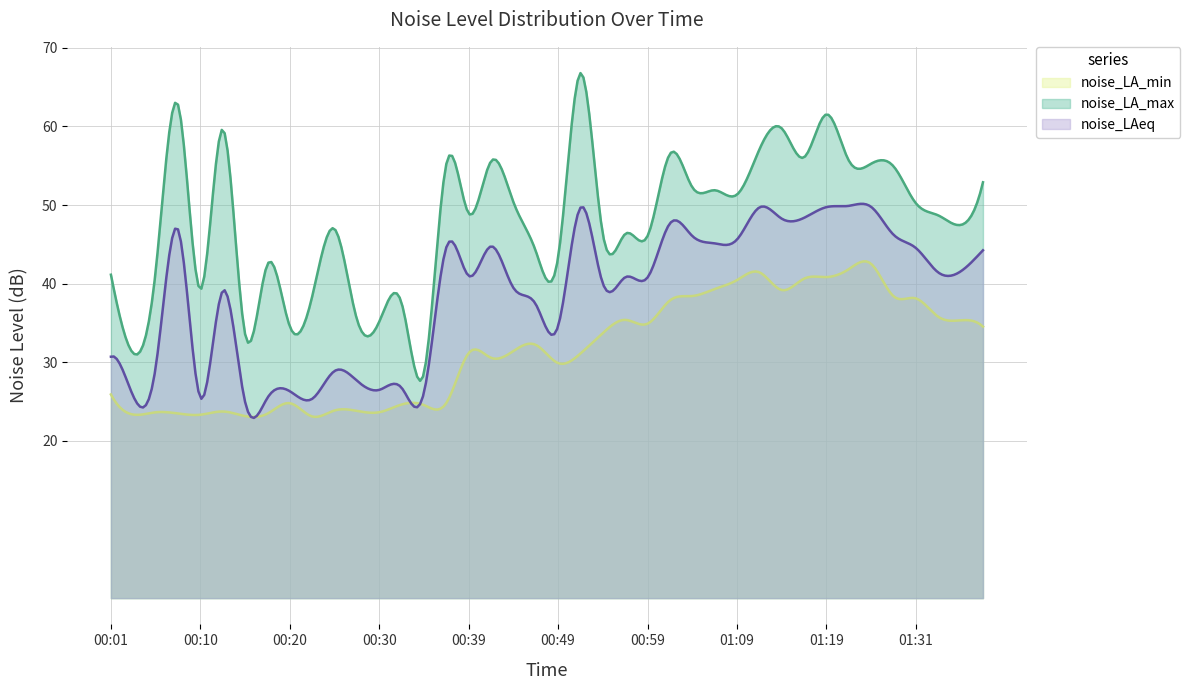

Which category has the lowest value in the noise_LA_min series?

00:22